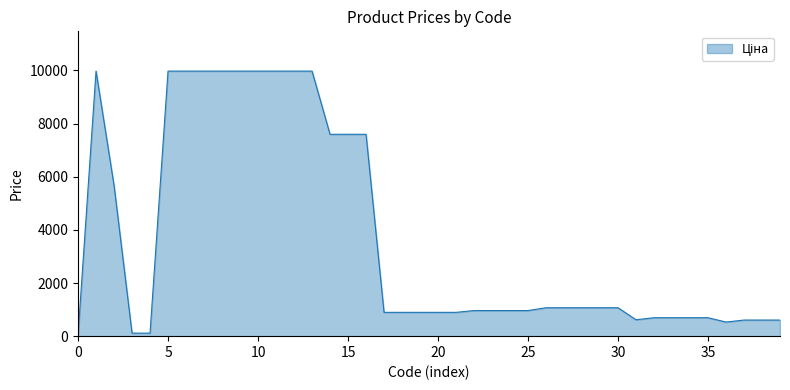

What is the difference between the maximum and minimum values?

9942.9